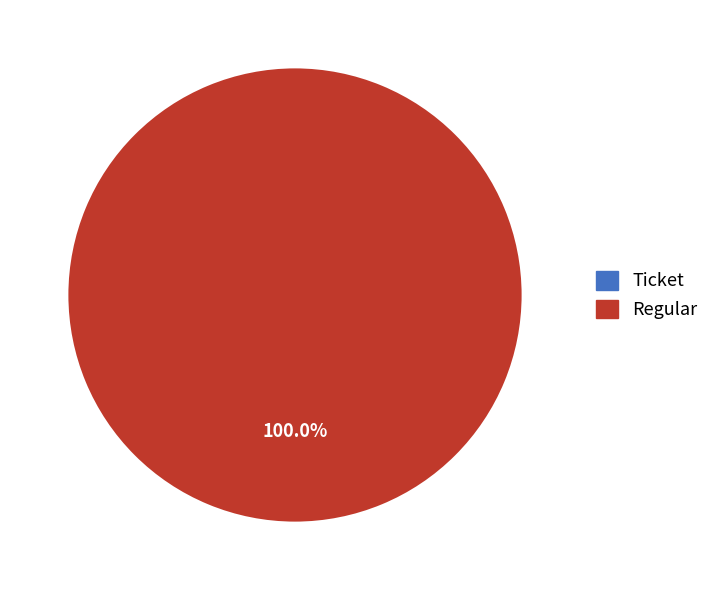

Is there any slice that represents more than half of the pie?

Yes